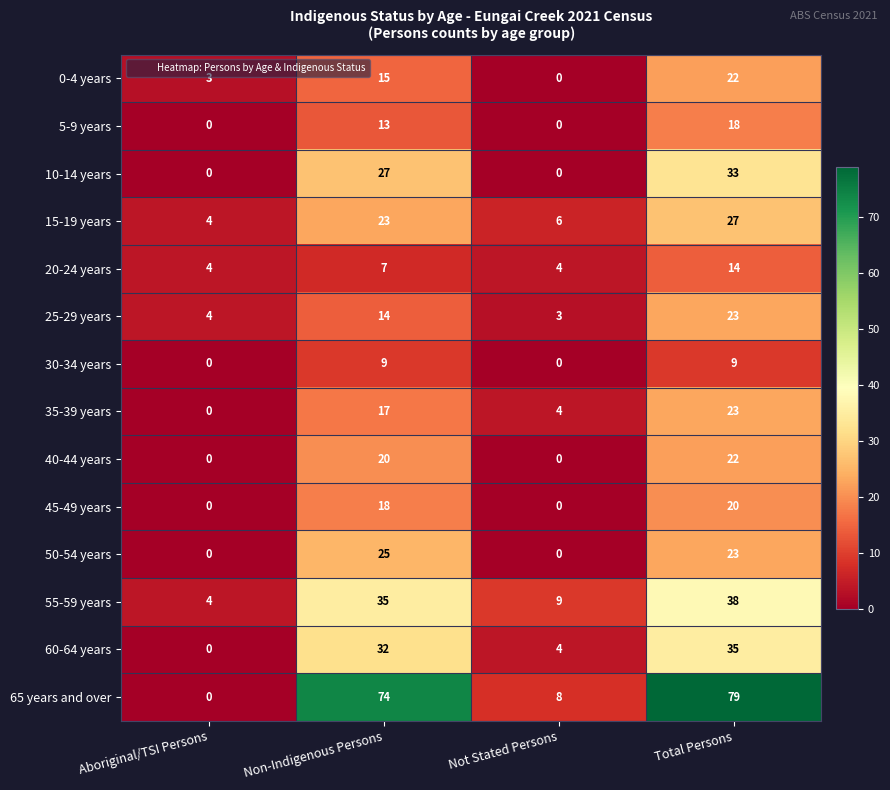

Which series has the largest range (max minus min)?

65 years and over